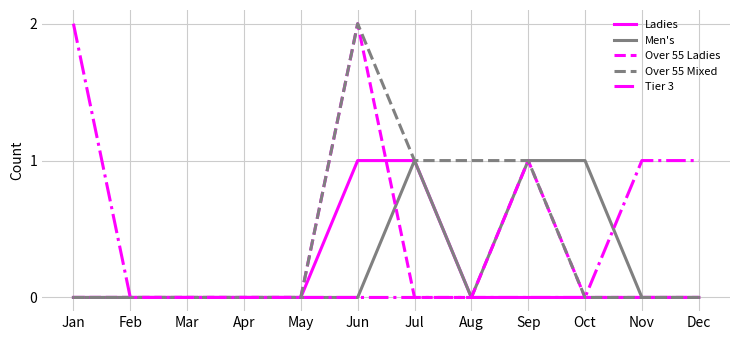

The Men's series shows 0 at Aug. True or false?

True